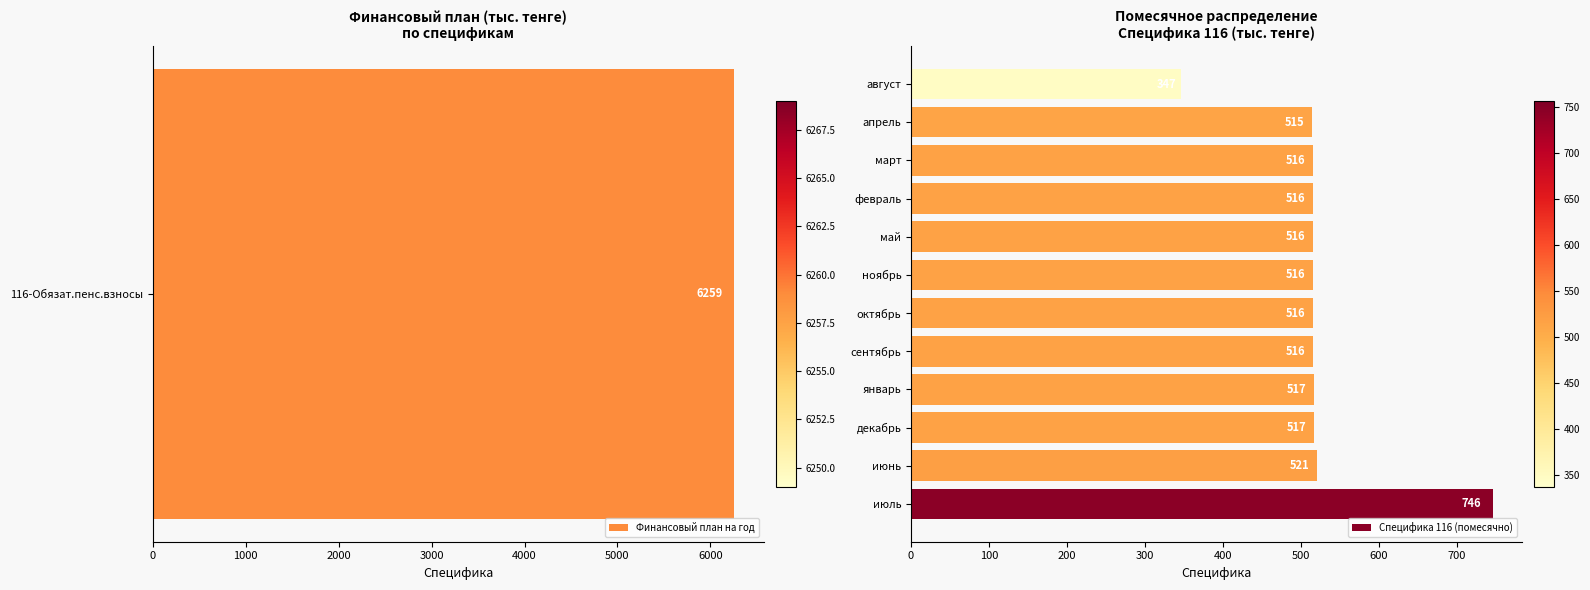

What is the value of the 11th bar from the left?

515